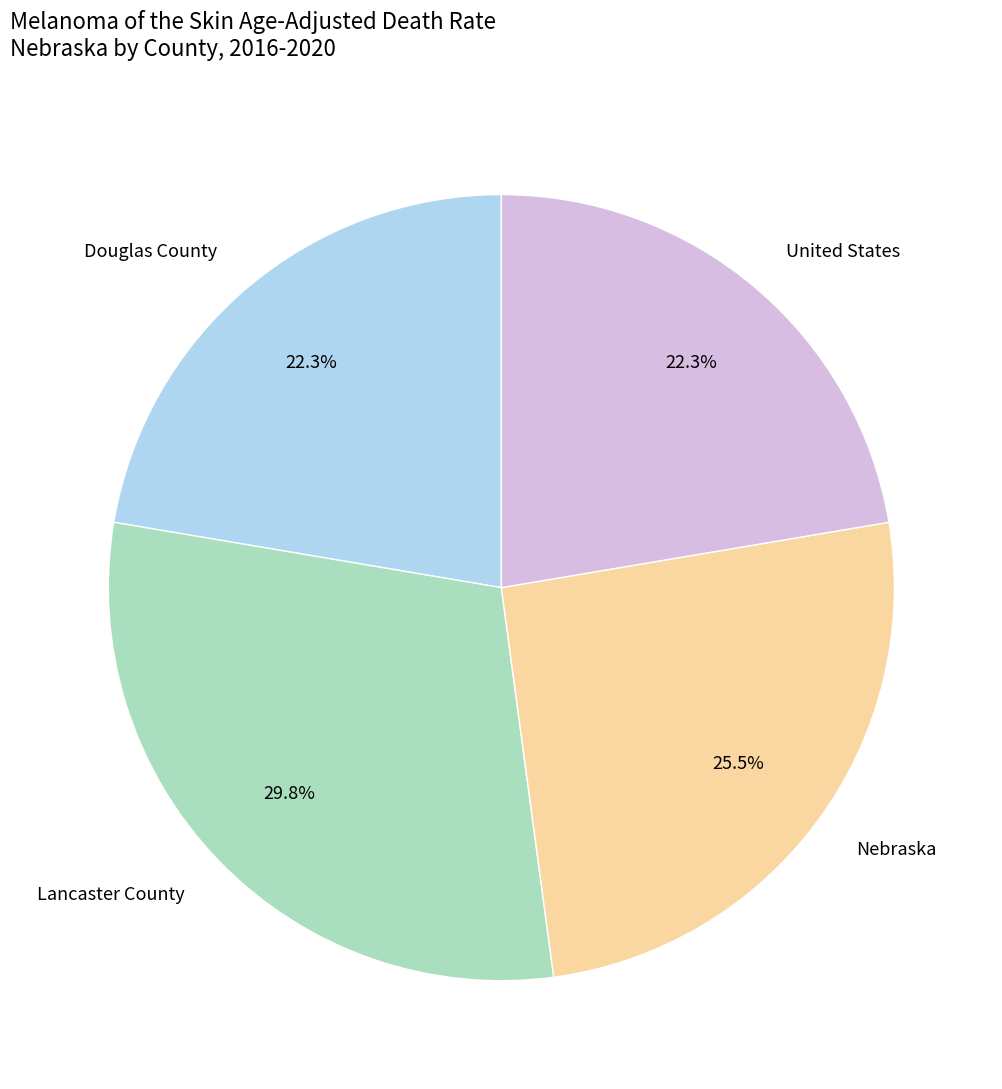

To the nearest percent, what percentage of the pie is Douglas County?

22%